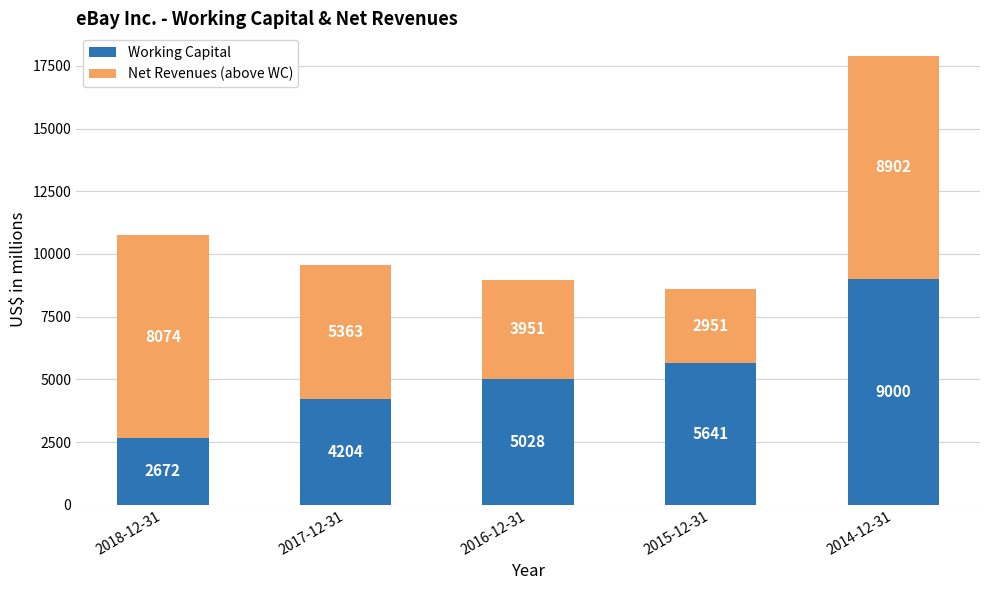

The value of Working Capital at 2016-12-31 is 7688. True or false?

False